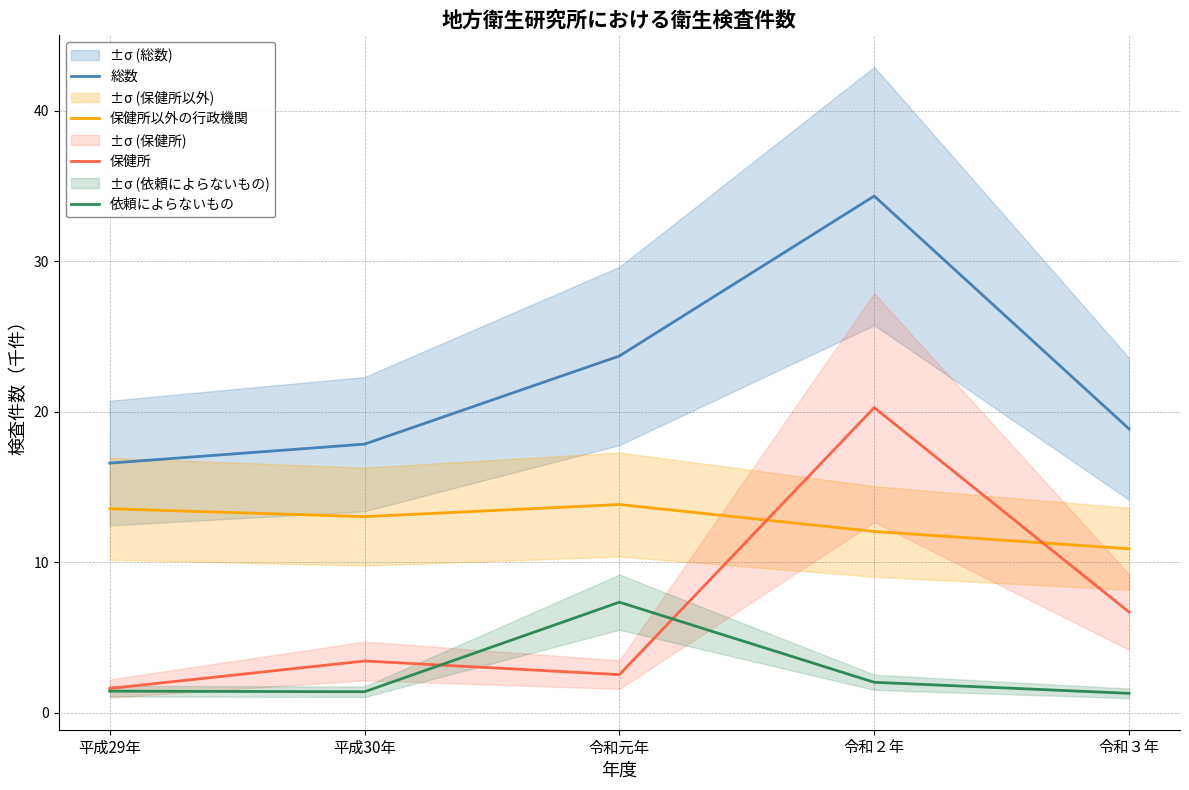

What is the label of the 3rd point from the left?

令和元年